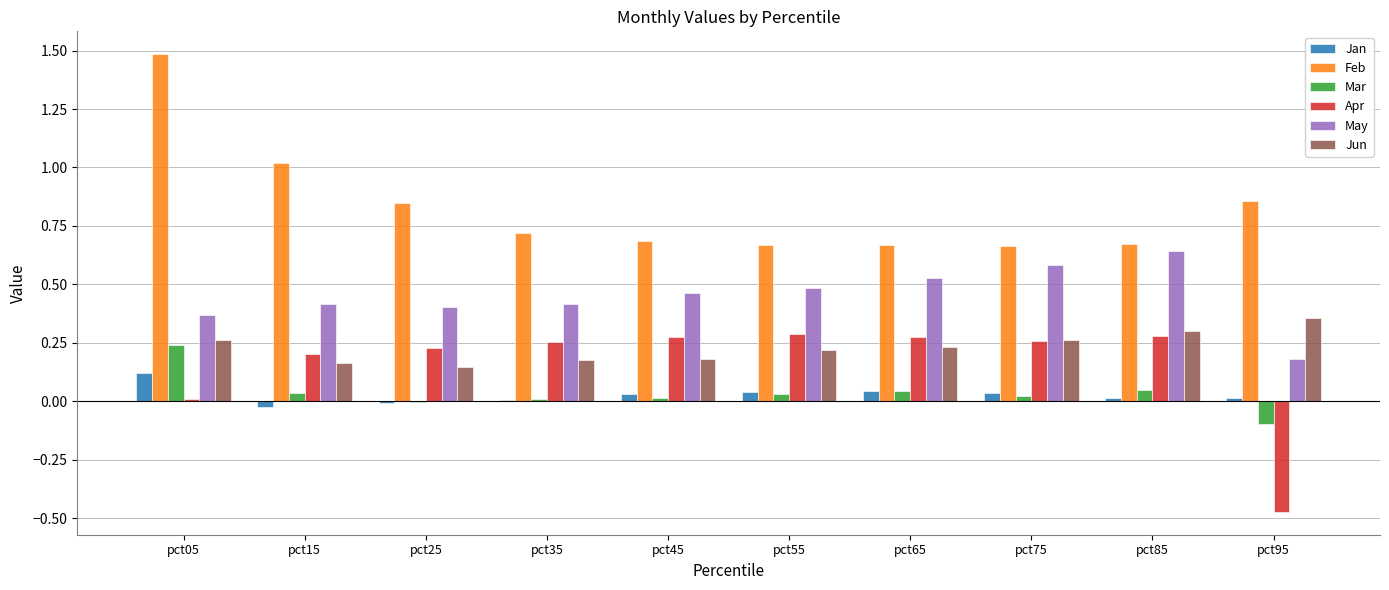

What is the total value across all series at pct15?

1.8